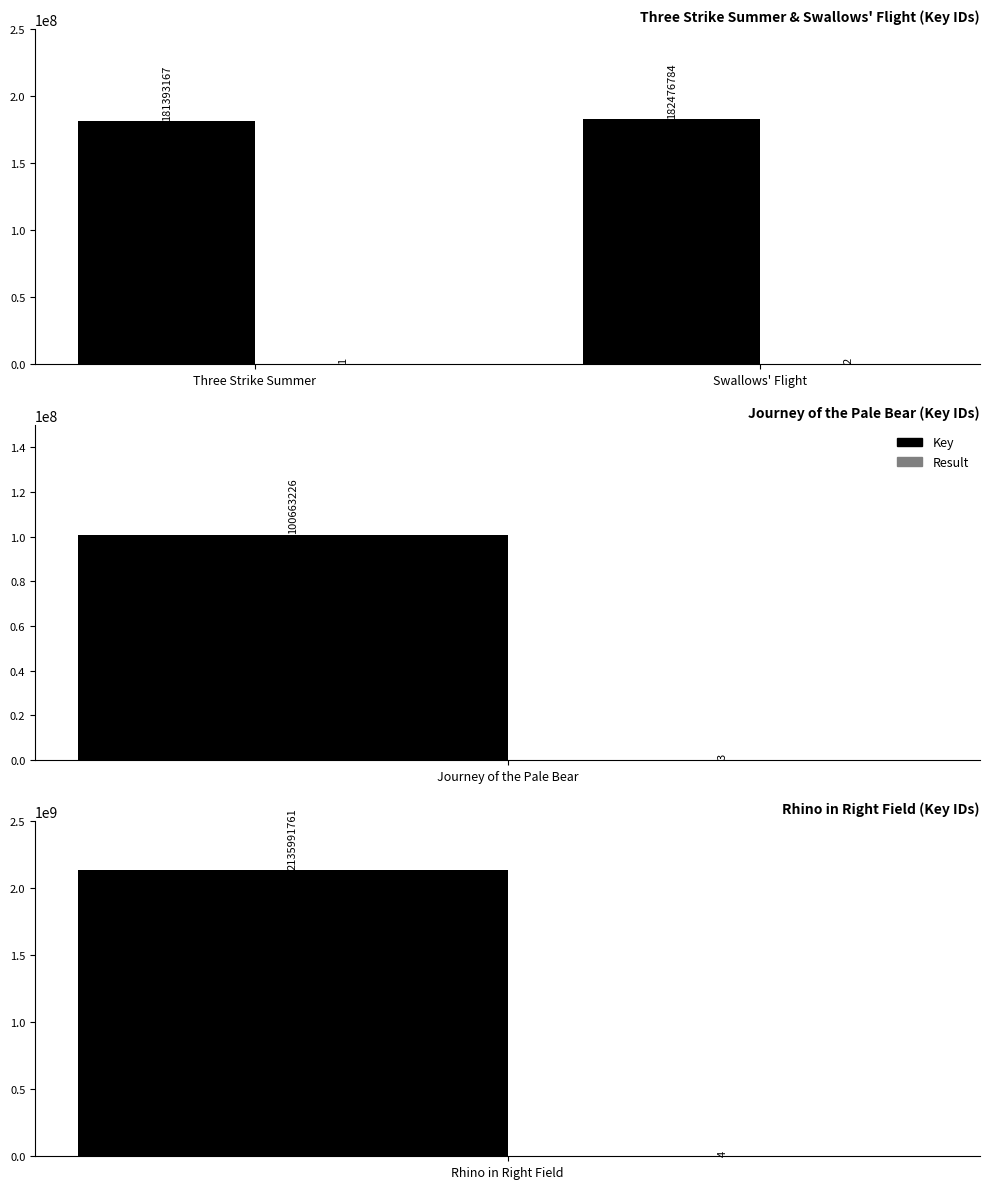

Is it true that Result equals 2 at Swallows' Flight?

True